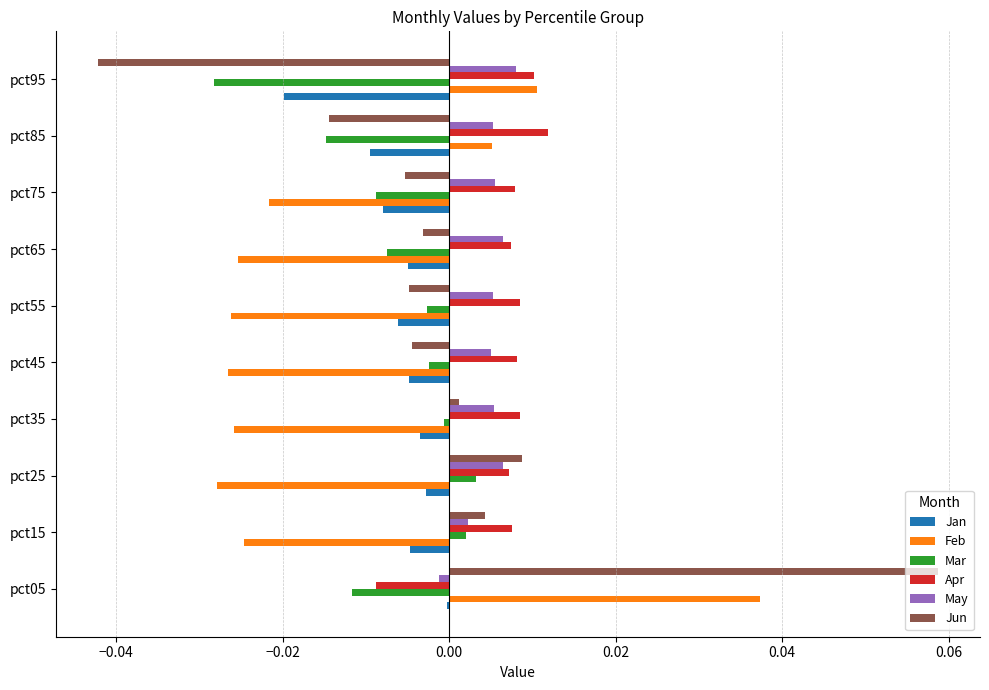

At which category is the sum across all series the highest?

pct05